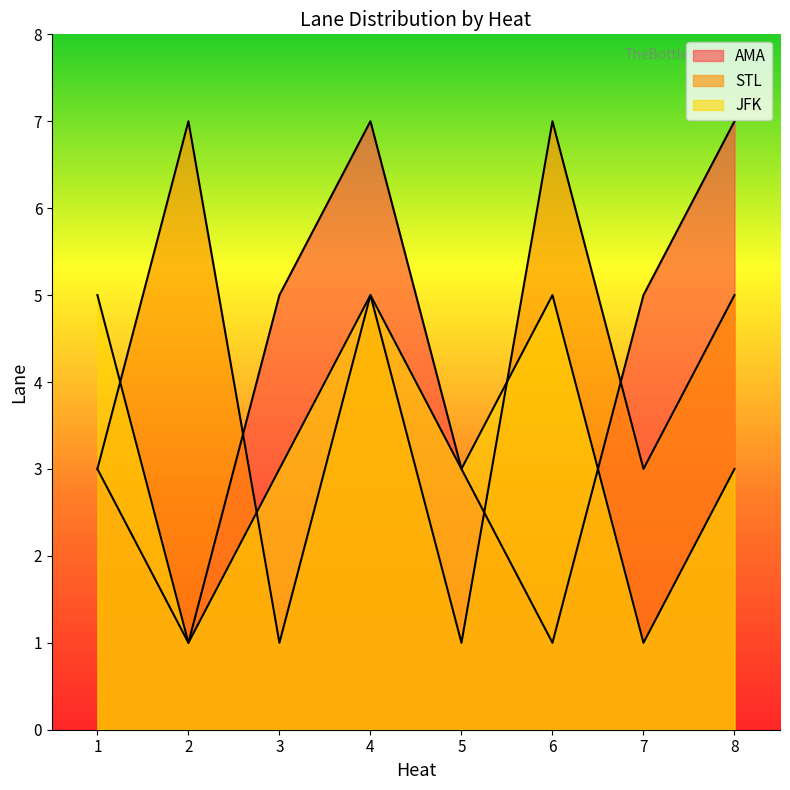

How many lines are shown in the chart?

3